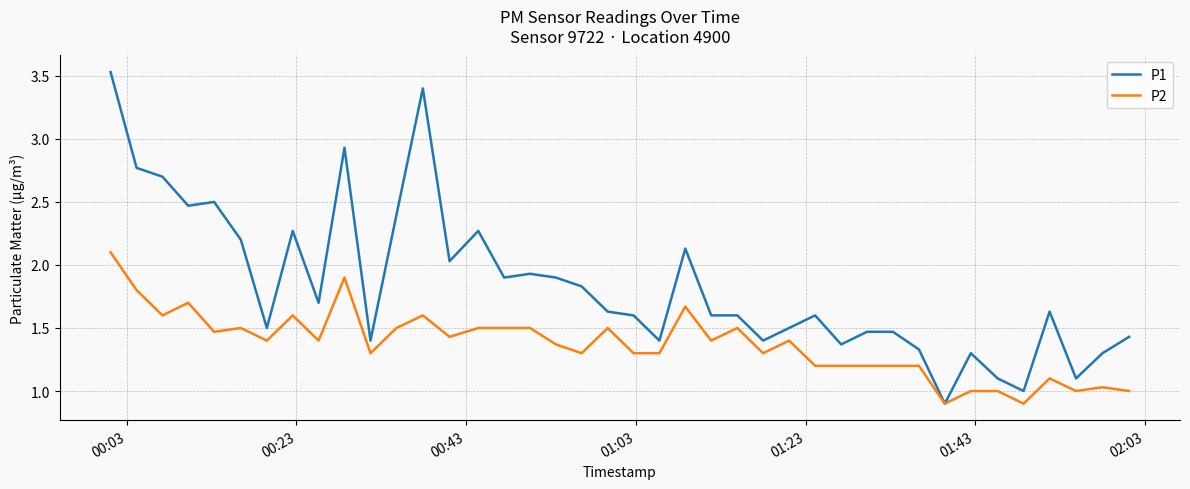

Which series has the widest spread of values?

P1